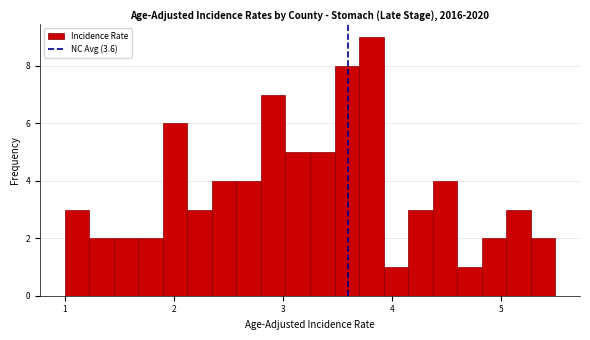

Read against the x-axis, roughly where is the centre of the tallest bar?

3.8